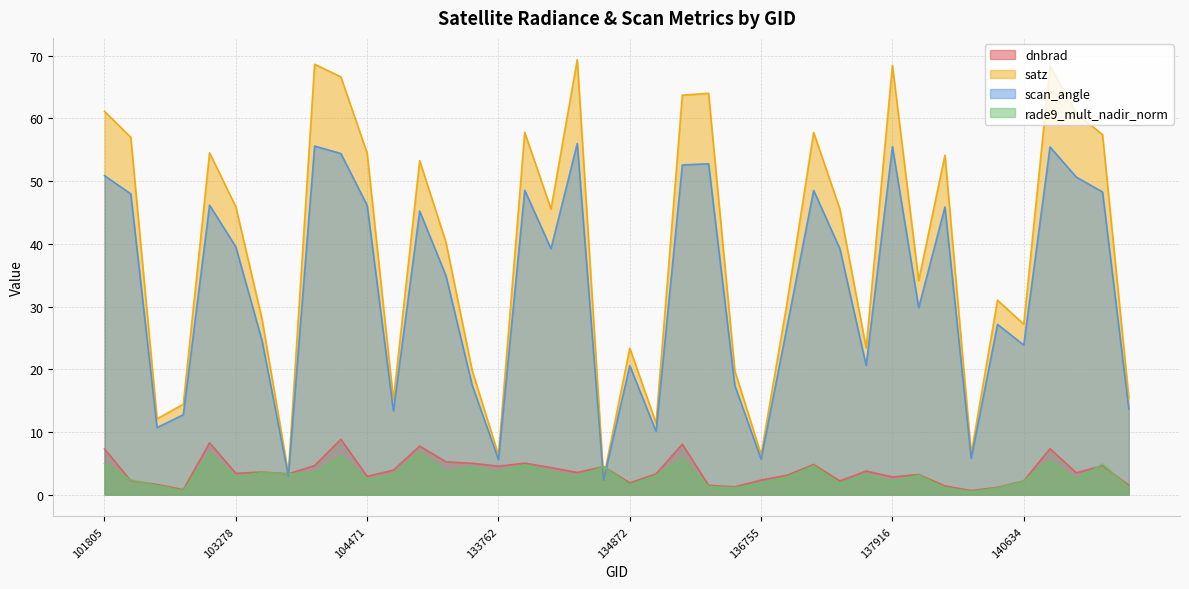

Reading right to left, transcribe all the data shown in this chart.

dnbrad: 1.5	4.6	3.5	7.3	2.2	1.2	0.6	1.4	3.2	2.8	3.8	2.2	4.8	3.1	2.3	1.3	1.5	8.0	3.3	1.9	4.5	3.5	4.3	5.0	4.5	5.0	5.2	7.7	3.9	2.9	8.8	4.6	3.3	3.6	3.4	8.3	0.8	1.6	2.2	7.3
satz: 15.4	57.4	60.8	68.4	27.2	31.0	6.5	54.1	34.2	68.5	23.4	45.5	57.8	30.9	6.4	19.7	64.0	63.7	11.4	23.4	2.6	69.4	45.6	57.8	6.3	19.8	40.3	53.3	15.1	54.5	66.6	68.7	3.4	27.9	45.9	54.5	14.4	12.1	57.0	61.1
scan_angle: 13.6	48.3	50.7	55.5	23.9	27.2	5.8	45.9	29.8	55.5	20.6	39.2	48.5	27.1	5.7	17.4	52.8	52.6	10.1	20.6	2.3	56.0	39.2	48.6	5.6	17.4	34.9	45.2	13.3	46.1	54.4	55.6	3.0	24.5	39.5	46.2	12.7	10.7	48.0	50.9
rade9_mult_nadir_norm: 1.2	4.9	2.4	5.4	2.2	1.1	0.5	1.1	3.1	2.1	3.2	1.8	4.6	2.8	1.8	1.1	1.3	5.7	3.0	1.6	4.5	2.9	3.5	4.8	3.5	4.4	3.6	6.7	3.1	2.3	6.2	3.4	3.3	3.5	2.8	6.5	0.6	1.5	2.3	5.0